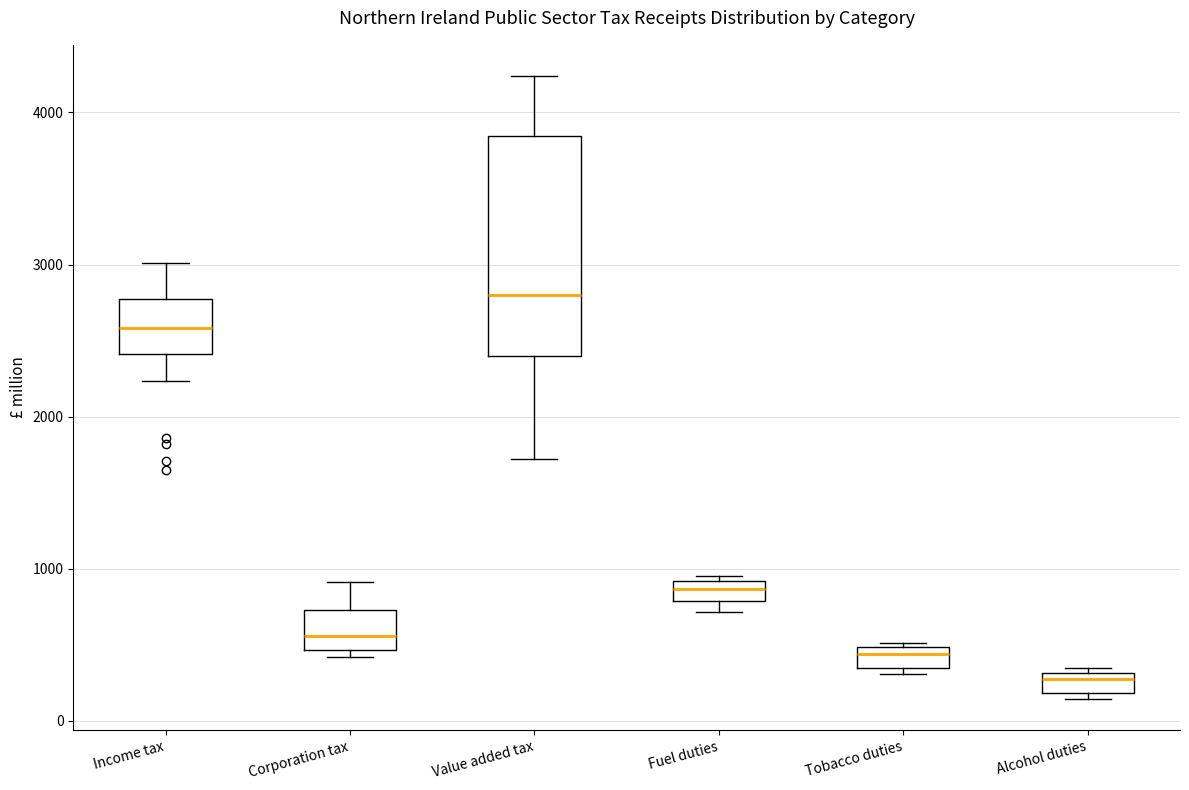

Comparing the boxes themselves (not the whiskers), which one is the tallest?

Value added tax